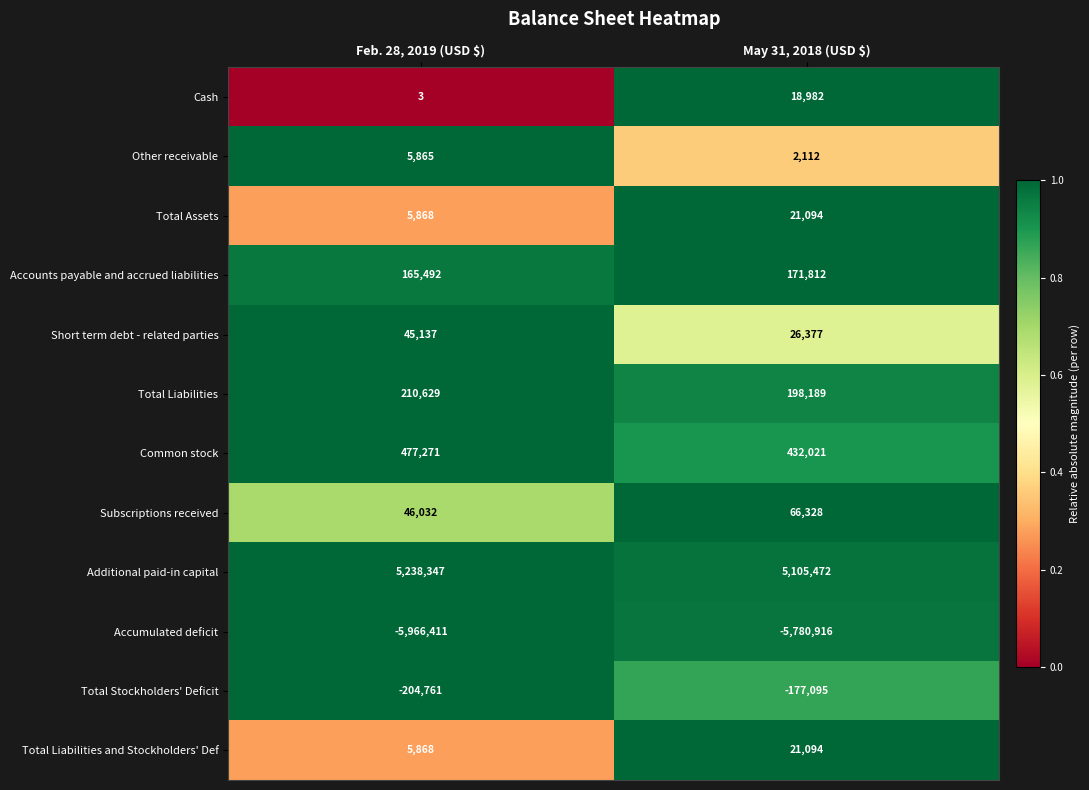

What is the difference between the highest and lowest values at Feb. 28, 2019 (USD $)?

11204758